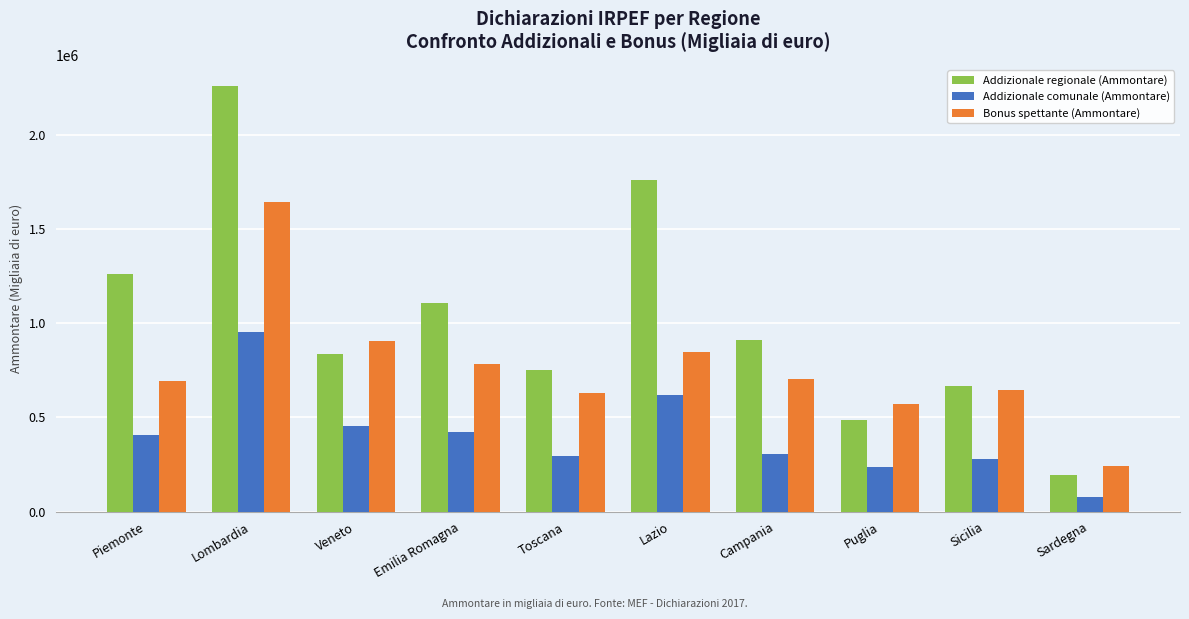

Reading left to right, extract all data points from this chart.

Addizionale regionale (Ammontare): Piemonte=1262715	Lombardia=2258130	Veneto=838998	Emilia Romagna=1108966	Toscana=749713	Lazio=1757803	Campania=909314	Puglia=486464	Sicilia=668380	Sardegna=197213
Addizionale comunale (Ammontare): Piemonte=409058	Lombardia=952235	Veneto=455897	Emilia Romagna=420499	Toscana=294200	Lazio=621137	Campania=308804	Puglia=234712	Sicilia=277240	Sardegna=79552
Bonus spettante (Ammontare): Piemonte=693981	Lombardia=1641991	Veneto=904808	Emilia Romagna=781778	Toscana=630816	Lazio=846723	Campania=704411	Puglia=569252	Sicilia=645102	Sardegna=241443